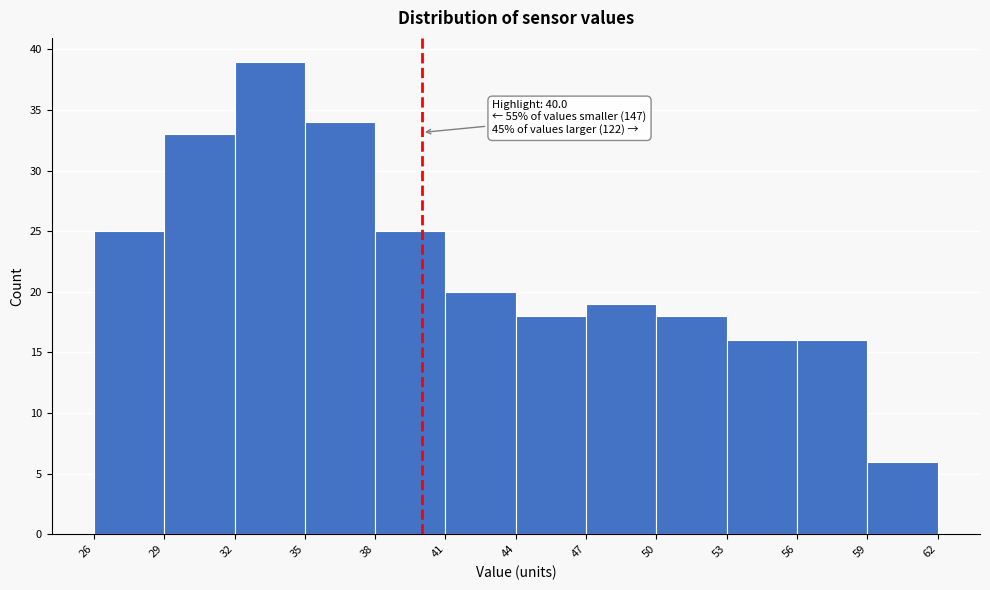

Over which range of the x-axis is the bar tallest?

32 to 35